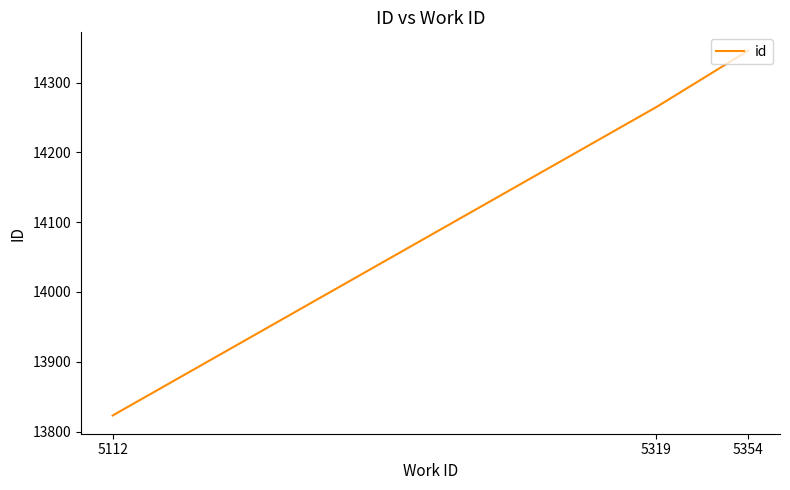

Reading left to right, transcribe all the data shown in this chart.

5112=13823	5319=14265	5354=14346